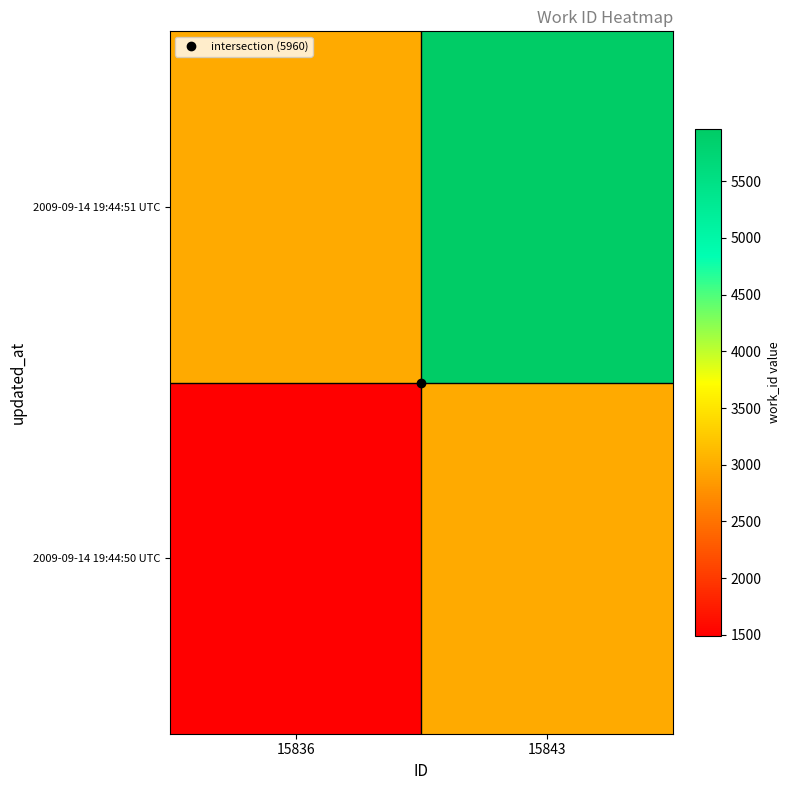

What is the minimum value shown in the chart?

1490